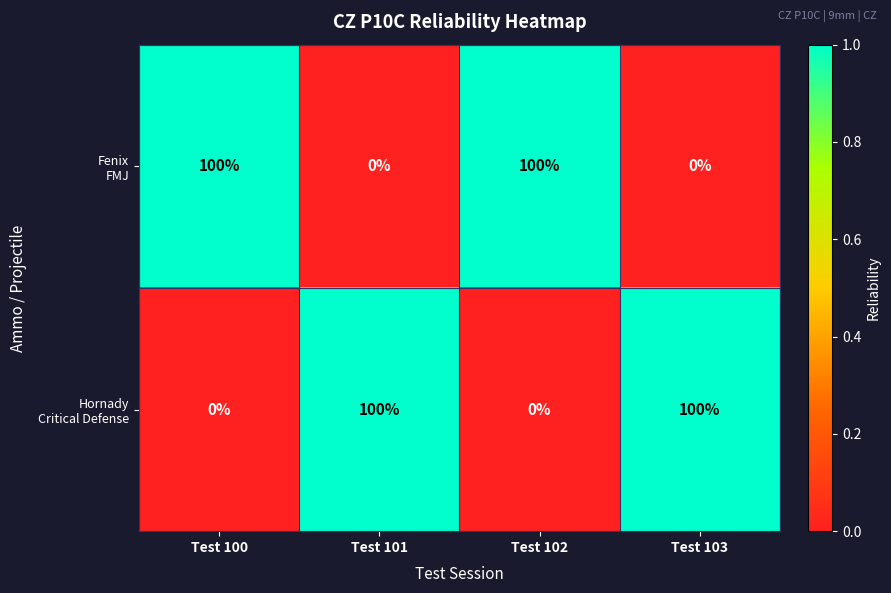

At how many categories does at least one series exceed 42?

4